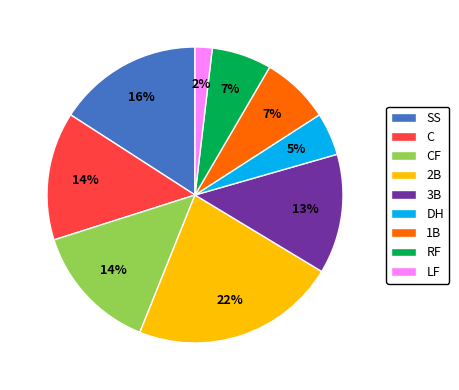

What is the smallest slice in the pie chart?

LF